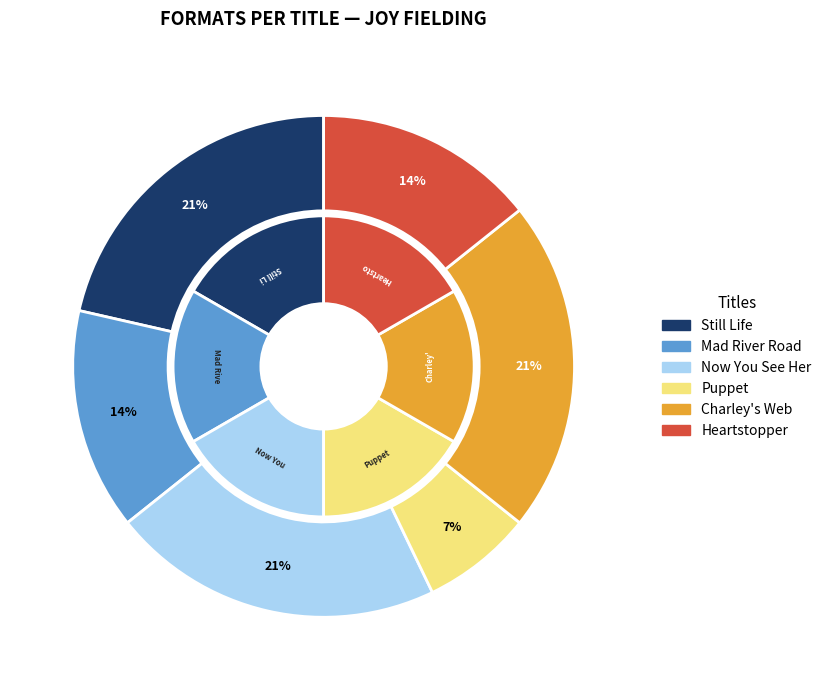

The Heartstopper slice represents 32% of the pie. True or false?

False